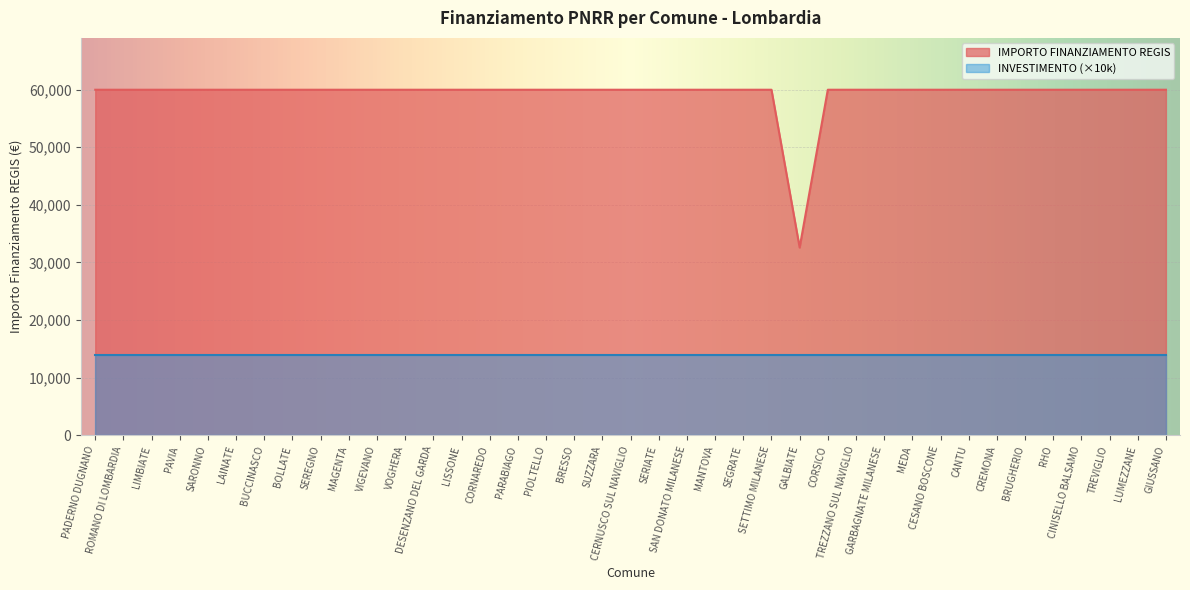

Reading right to left, extract all data points from this chart.

GIUSSANO=59966	LUMEZZANE=59966	TREVIGLIO=59966	CINISELLO BALSAMO=59966	RHO=59966	BRUGHERIO=59966	CREMONA=59966	CANTU=59966	CESANO BOSCONE=59966	MEDA=59966	GARBAGNATE MILANESE=59966	TREZZANO SUL NAVIGLIO=59966	CORSICO=59966	GALBIATE=32589	SETTIMO MILANESE=59966	SEGRATE=59966	MANTOVA=59966	SAN DONATO MILANESE=59966	SERIATE=59966	CERNUSCO SUL NAVIGLIO=59966	SUZZARA=59966	BRESSO=59966	PIOLTELLO=59966	PARABIAGO=59966	CORNAREDO=59966	LISSONE=59966	DESENZANO DEL GARDA=59966	VOGHERA=59966	VIGEVANO=59966	MAGENTA=59966	SEREGNO=59966	BOLLATE=59966	BUCCINASCO=59966	LAINATE=59966	SARONNO=59966	PAVIA=59966	LIMBIATE=59966	ROMANO DI LOMBARDIA=59966	PADERNO DUGNANO=59966